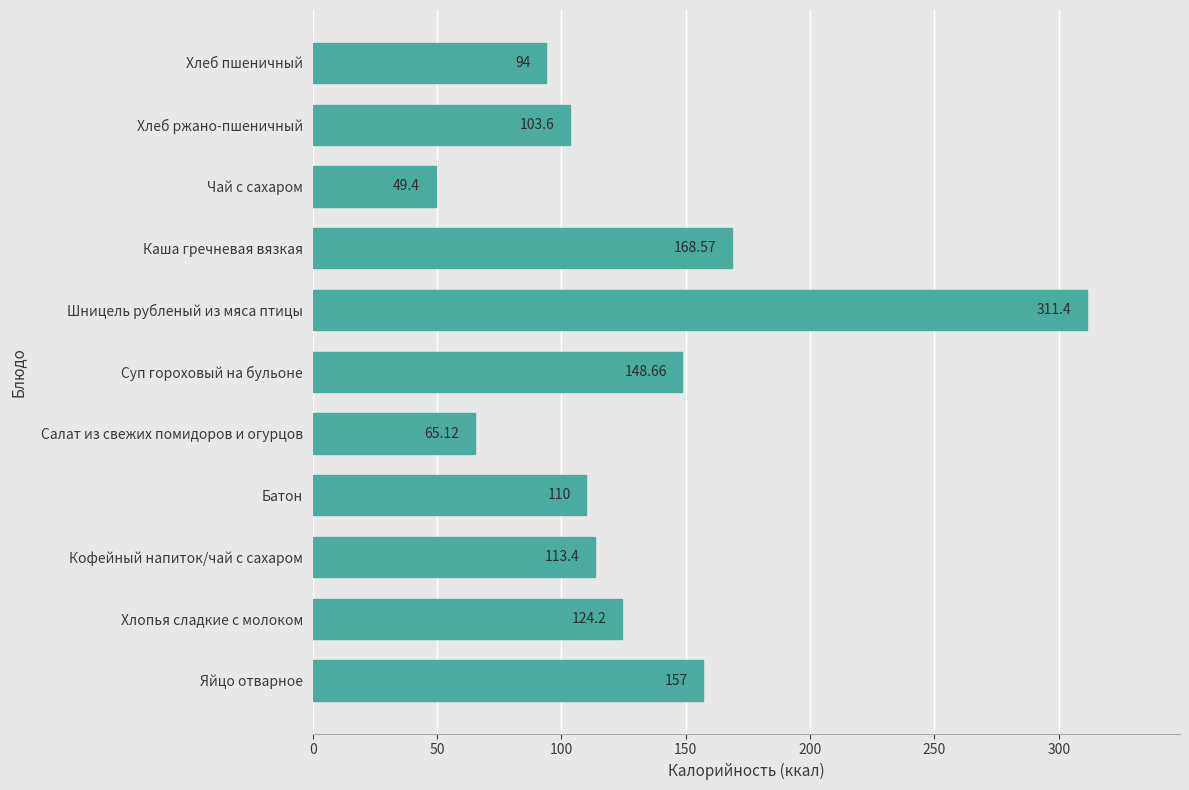

What is the ratio of the value at Батон to the value at Чай с сахаром?

2.2